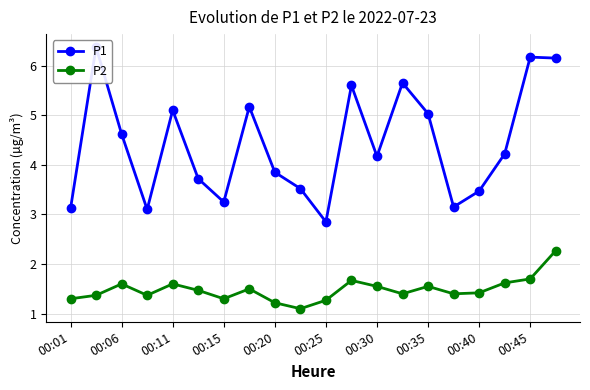

What is the minimum value for P2?

1.1